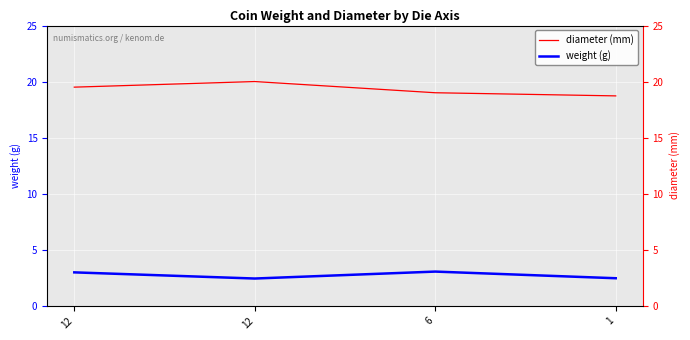

True or false: weight (g) and diameter (mm) intersect in this chart.

False